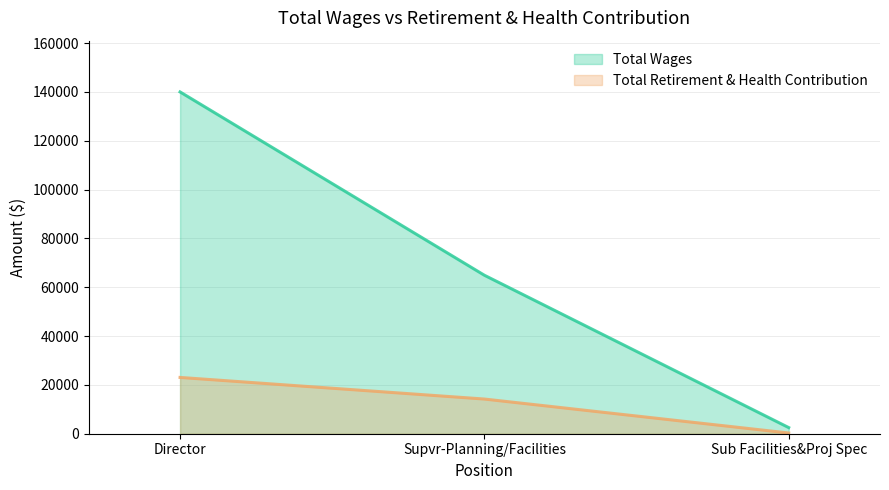

Rank the series at Director from highest to lowest value.

Total Wages, Total Retirement & Health Contribution